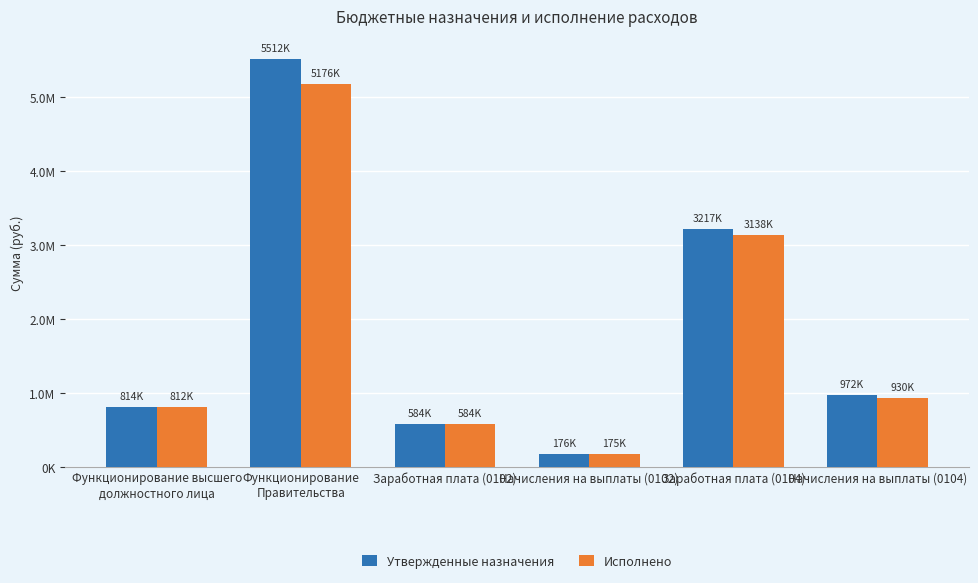

Is it true that Исполнено equals 8961834.3 at Функционирование
Правительства?

False